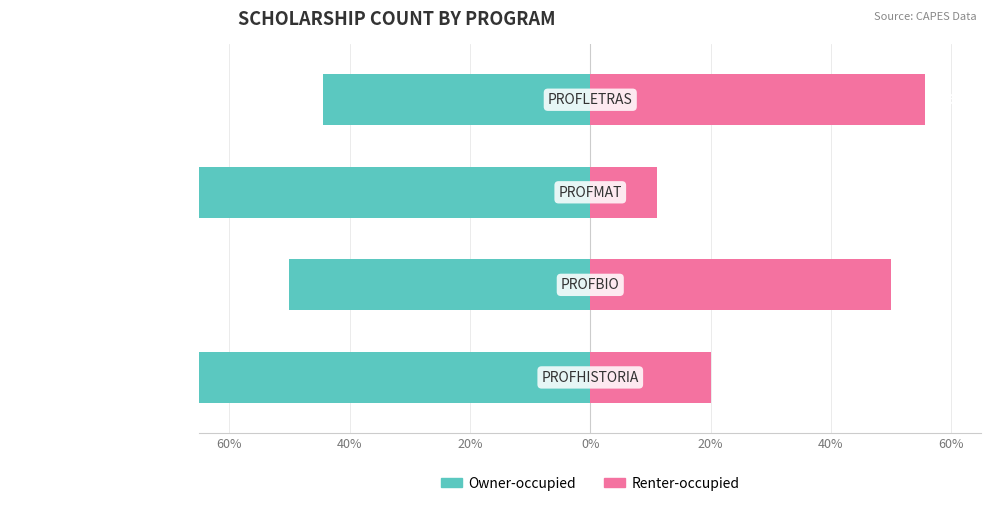

What is the difference between the maximum and second lowest values in the Owner-occupied series?

35.6